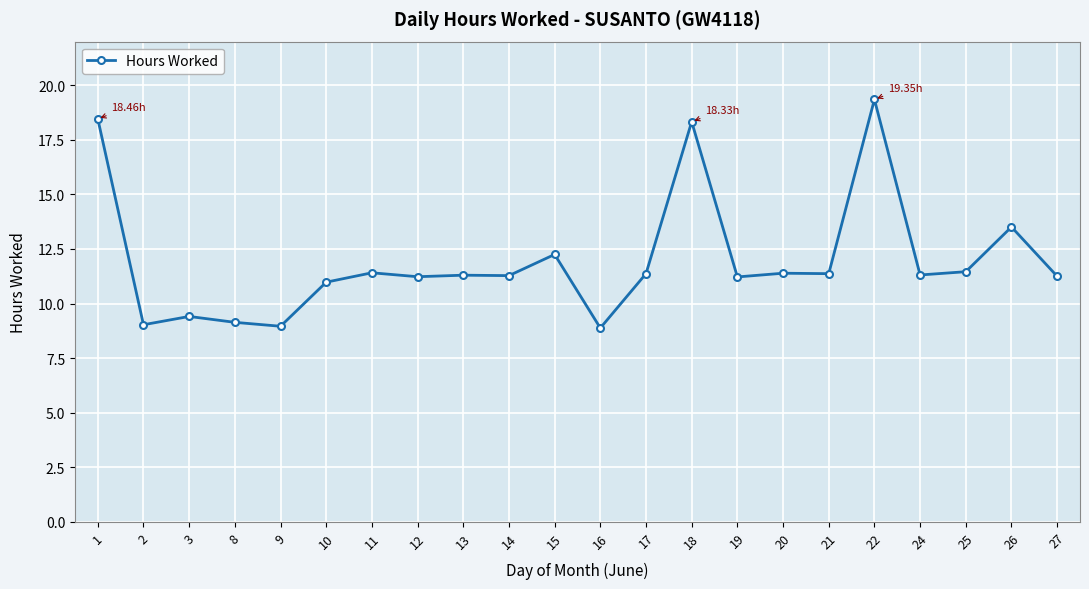

What is the value of the 7th point from the left?

11.4